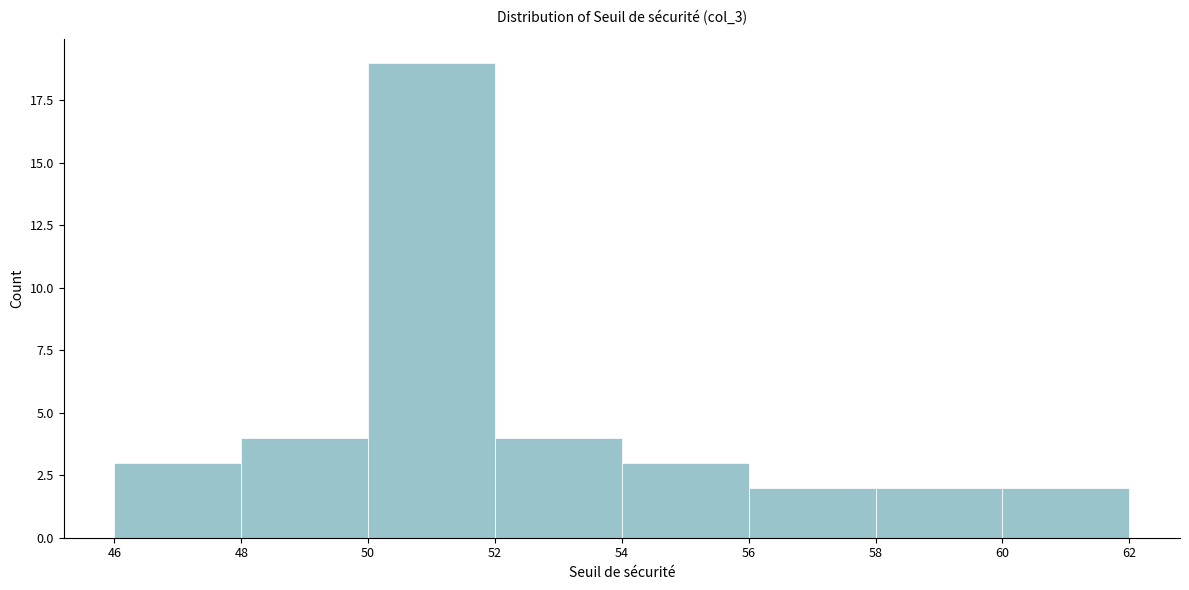

How tall is the bar that spans 46 to 48 on the x-axis? The values are not printed on the chart, so give them approximately, as read against the axis.

3